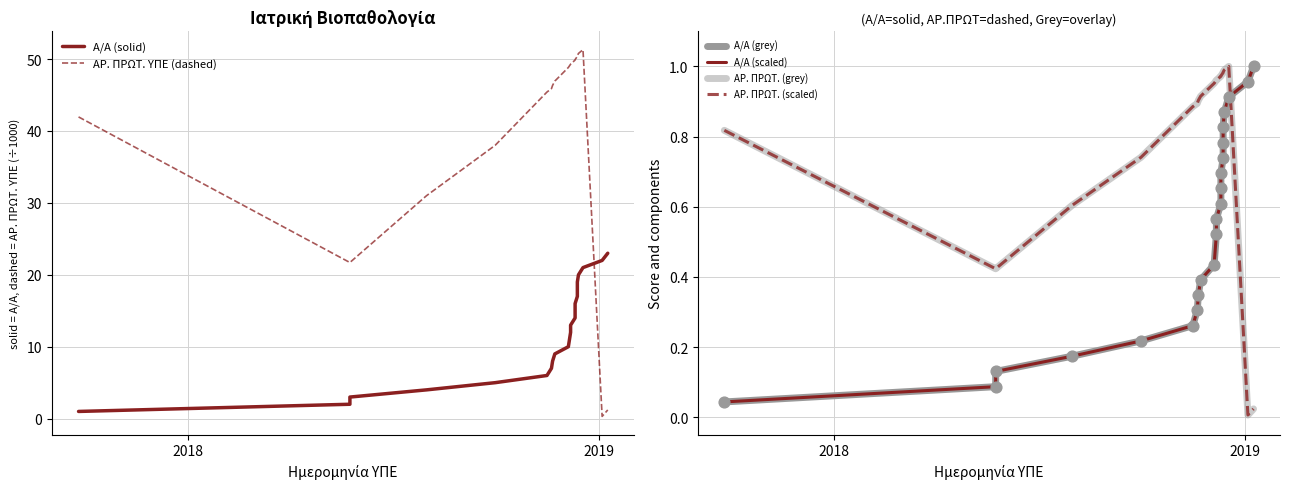

Which series has the widest spread of Y values?

ΑΡ. ΠΡΩΤ. ΥΠΕ (dashed)